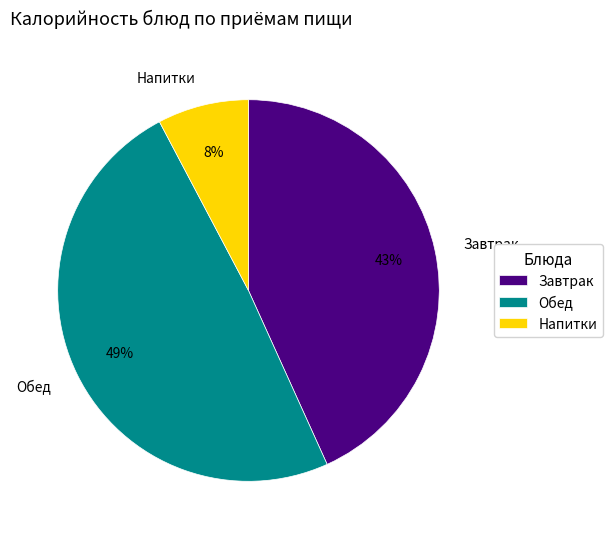

How many segments does this pie chart have?

3